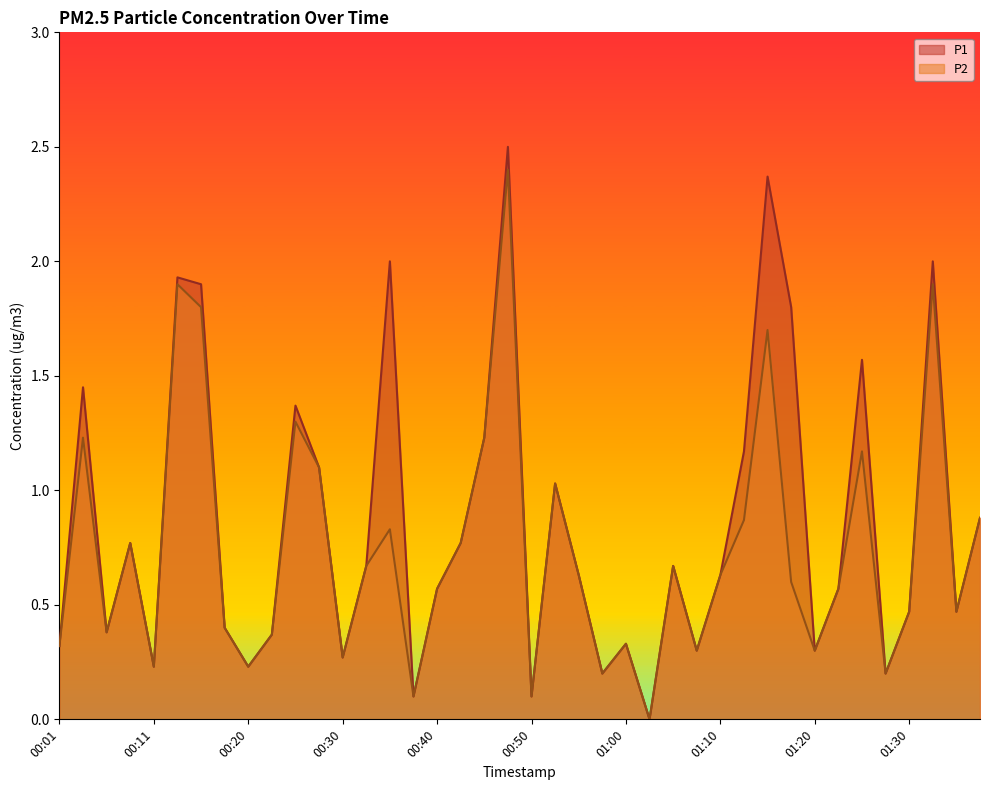

True or false: P2 and P1 intersect in this chart.

False